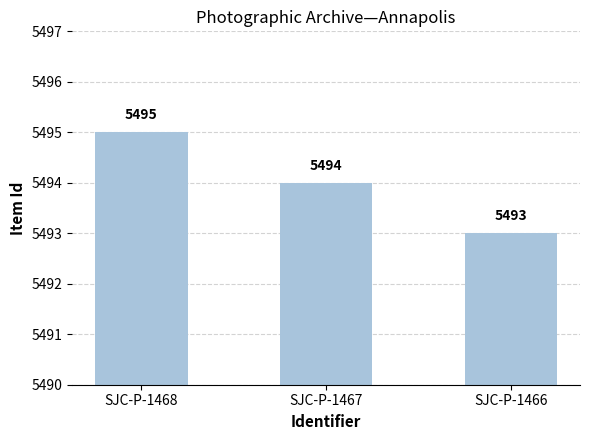

Between SJC-P-1467 and SJC-P-1468, which is larger?

SJC-P-1468